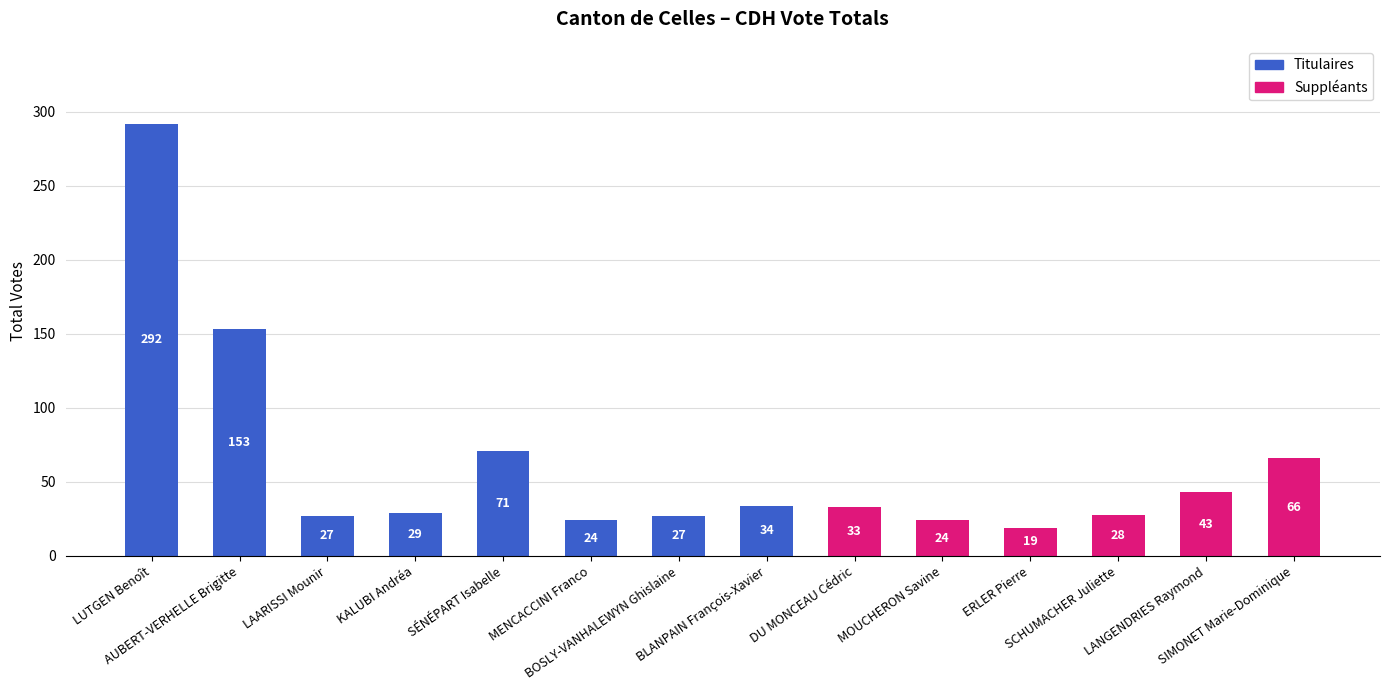

What is the label of the 6th bar from the right?

DU MONCEAU Cédric